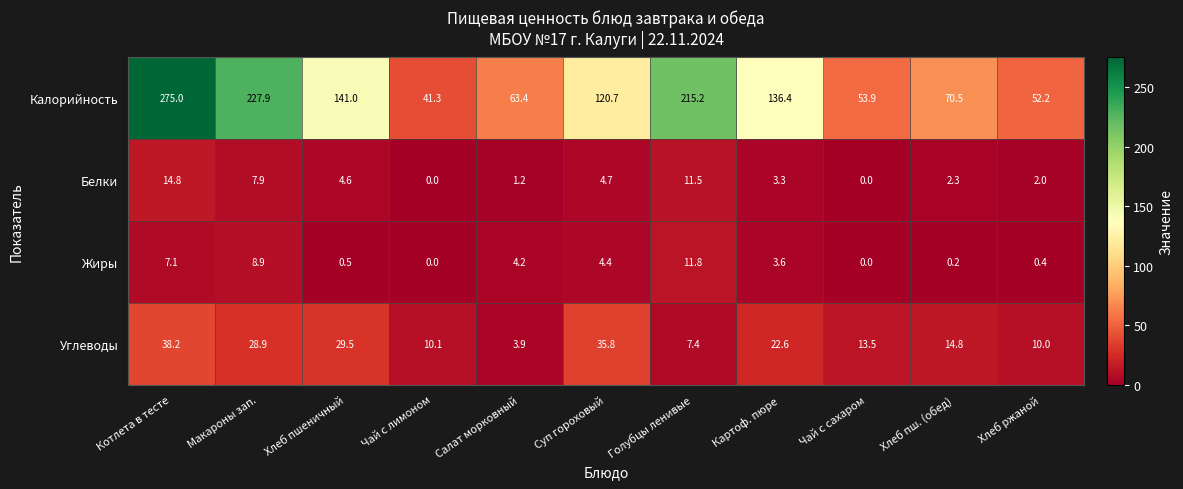

What is the average value of the Белки series?

4.8